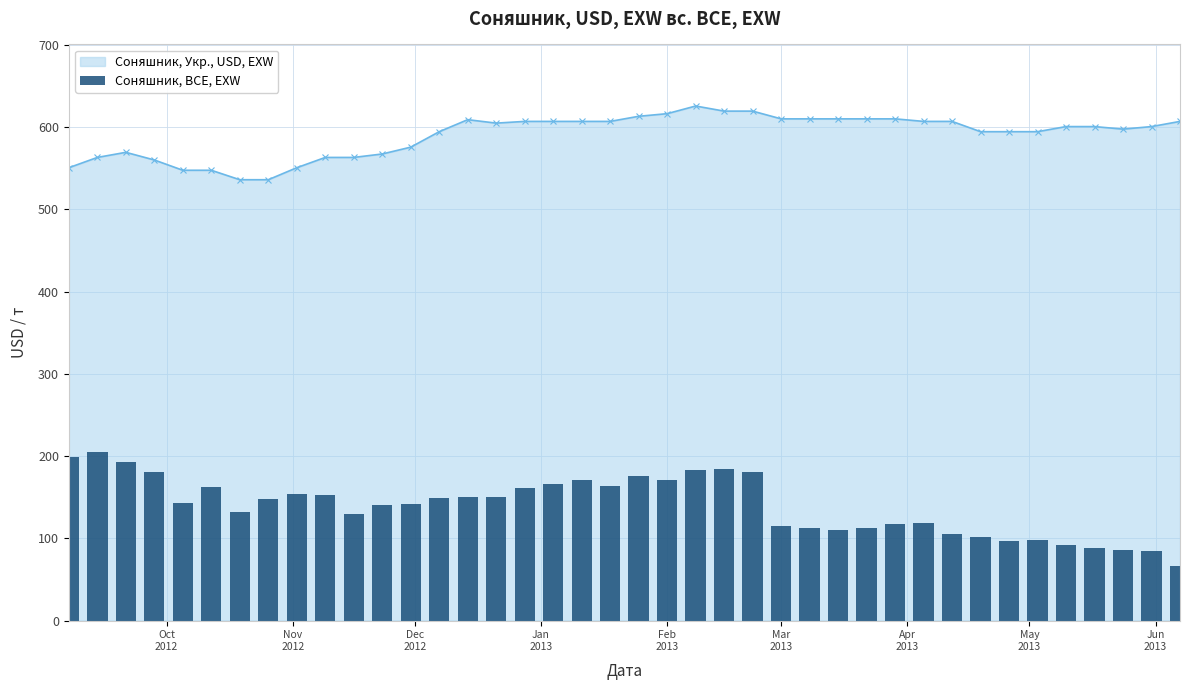

Does the chart contain any negative values?

No